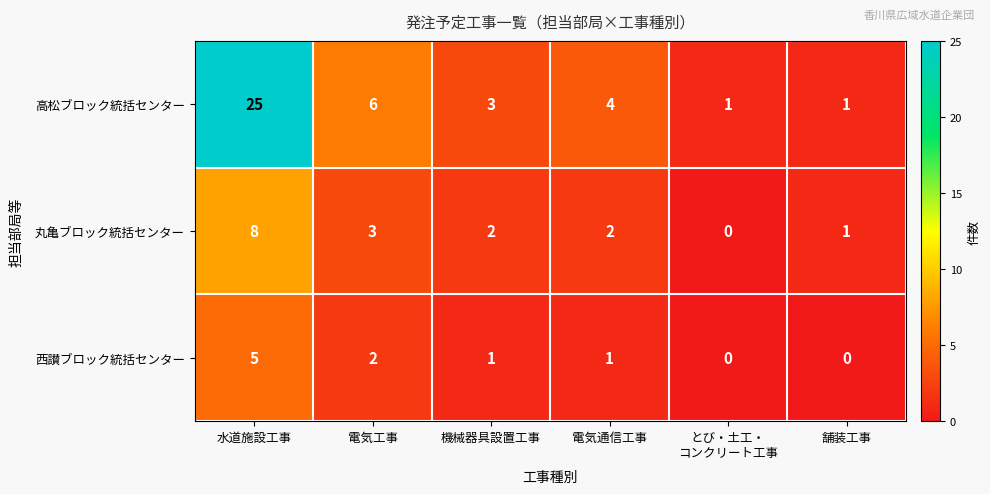

Rank the series at 水道施設工事 from lowest to highest value.

西讃ブロック統括センター, 丸亀ブロック統括センター, 高松ブロック統括センター